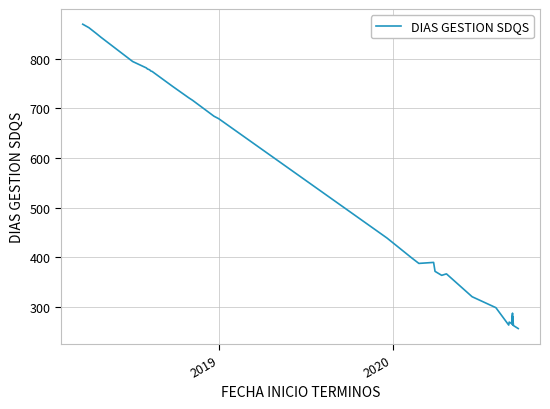

Reading left to right, list all the values displayed in this chart.

869	862	850	843	794	781	780	779	778	778	778	777	777	775	774	744	721	716	684	679	439	399	388	390	372	364	364	364	367	321	299	264	270	267	288	265	265	282	263	257